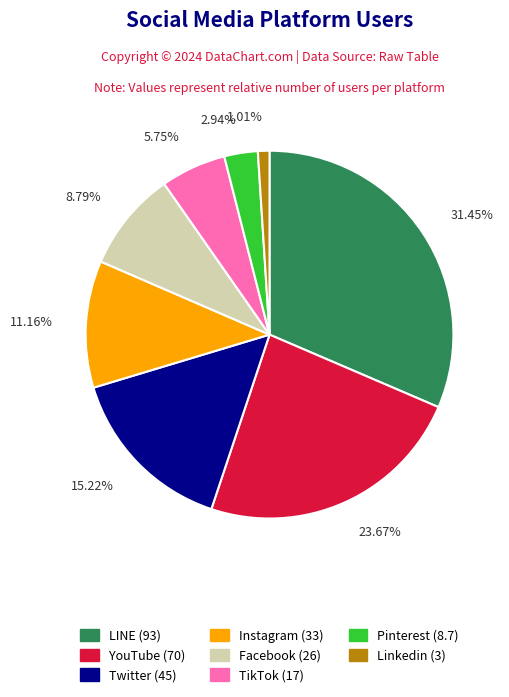

Which has a higher value, Twitter or YouTube?

YouTube